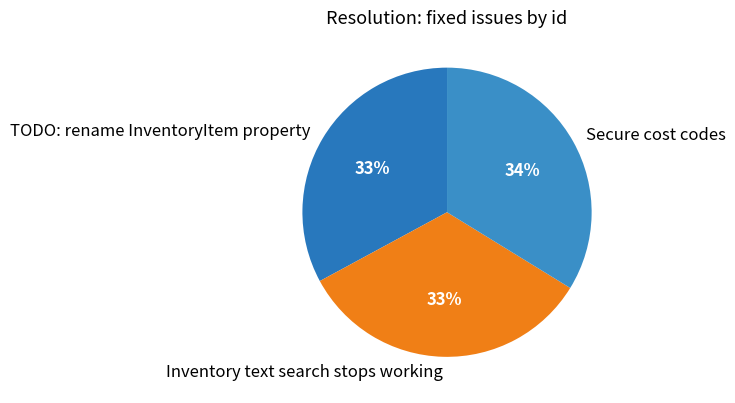

Does any single category account for the majority?

No